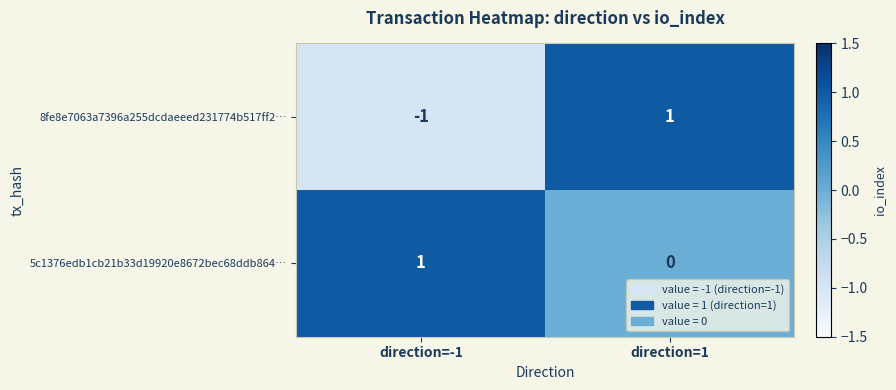

Rank the categories by 8fe8e7063a7396a255dcdaeeed231774b517ff2… value from lowest to highest.

direction=-1, direction=1